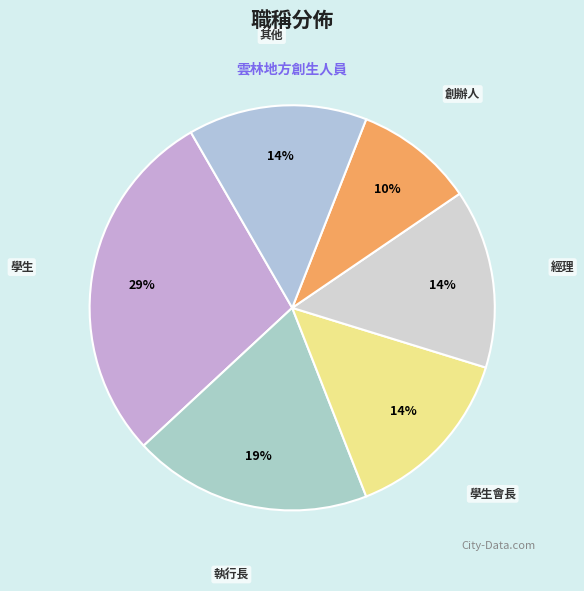

Which has a higher value, 學生會長 or 創辦人?

學生會長